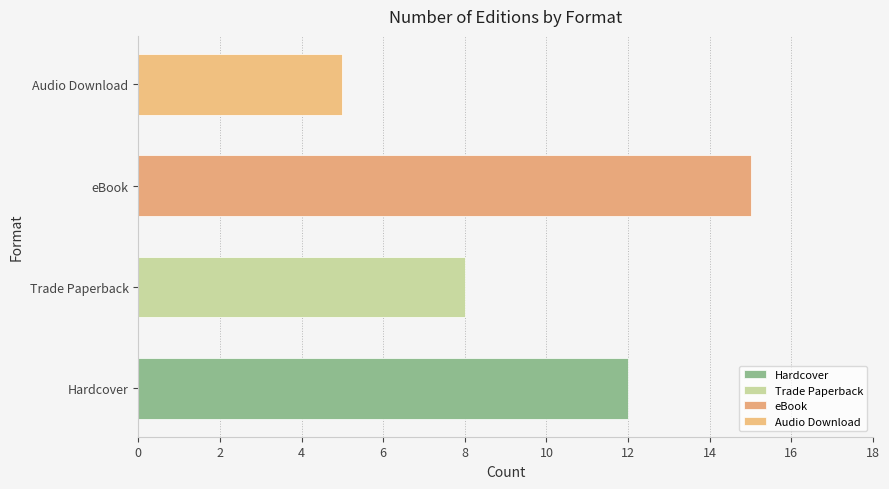

List the labels in order of value, largest first.

eBook, Hardcover, Trade Paperback, Audio Download